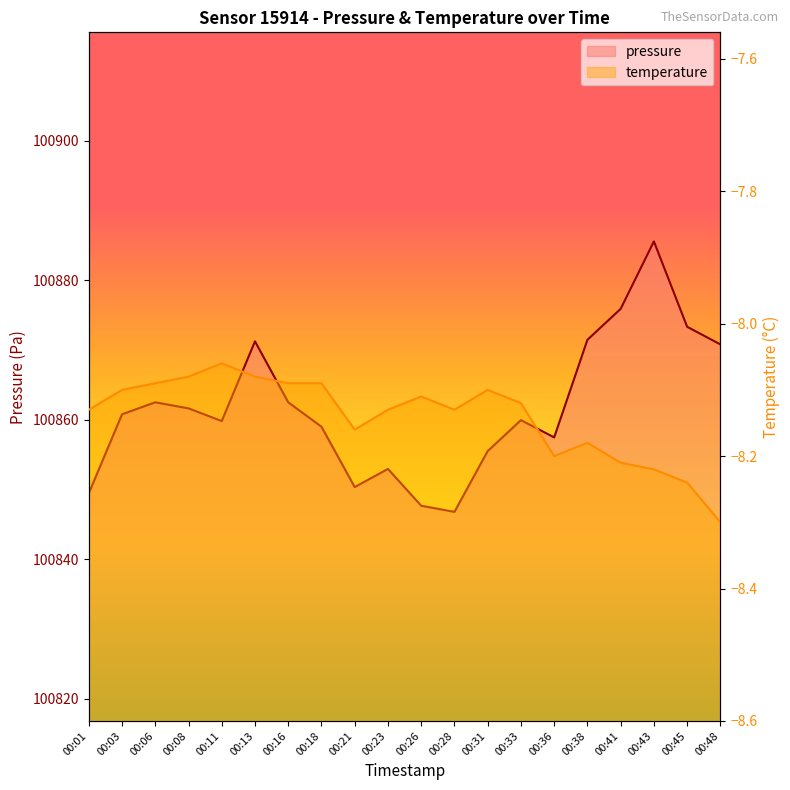

Is it true that pressure equals 100859.9 at 00:33?

True